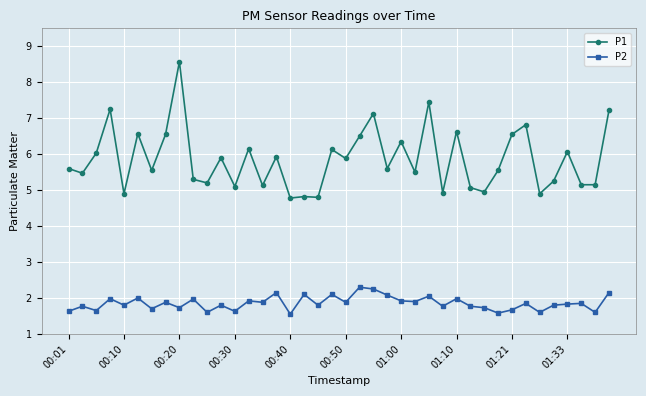

Rank the series by their average value, from highest to lowest.

P1, P2